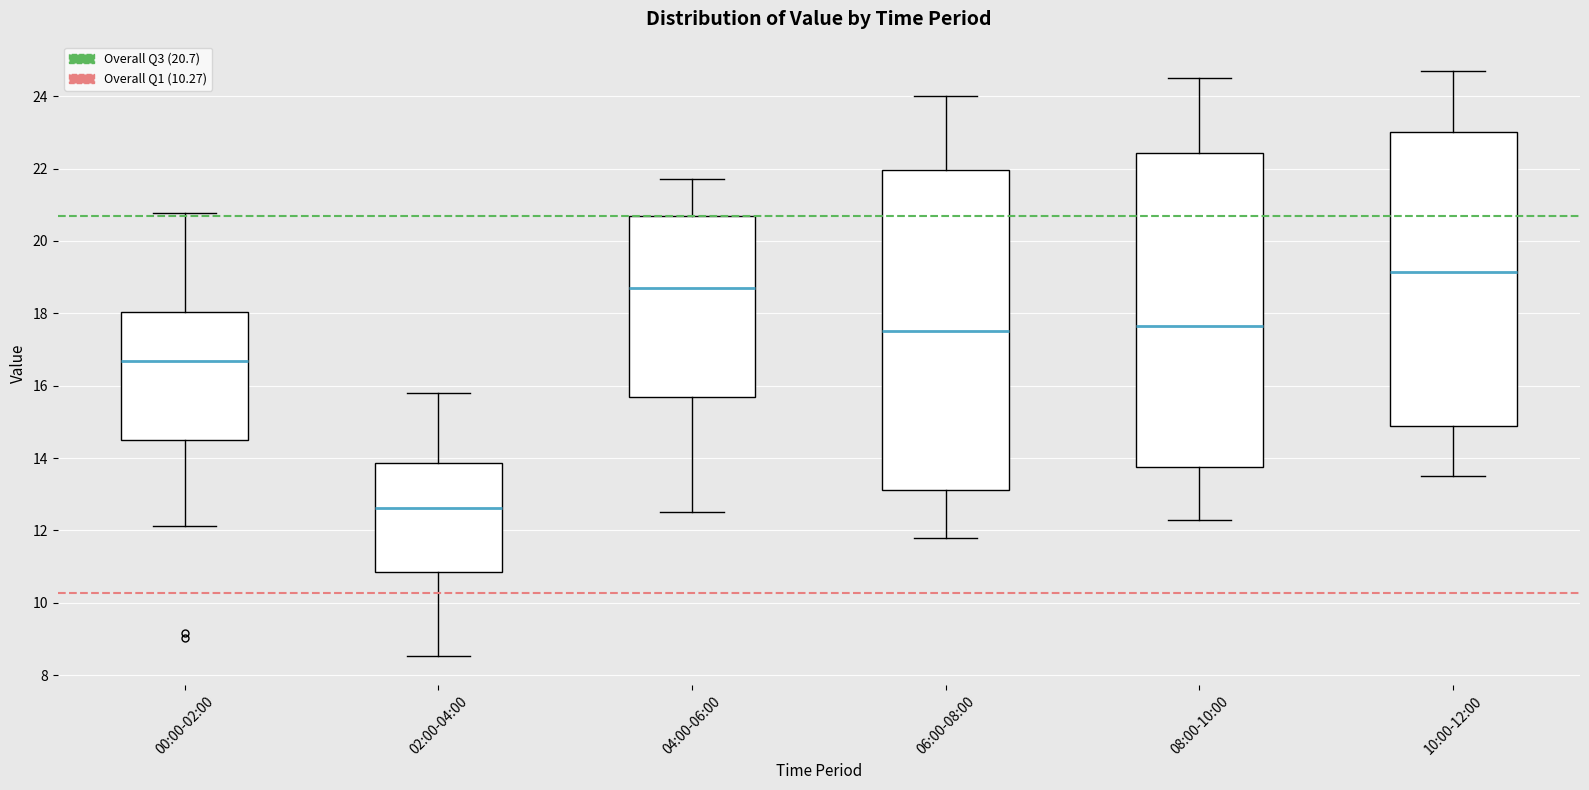

Where is the lower edge of the box for 00:00-02:00 on the y-axis? The values are not printed on the chart, so give them approximately, as read against the axis.

14.6